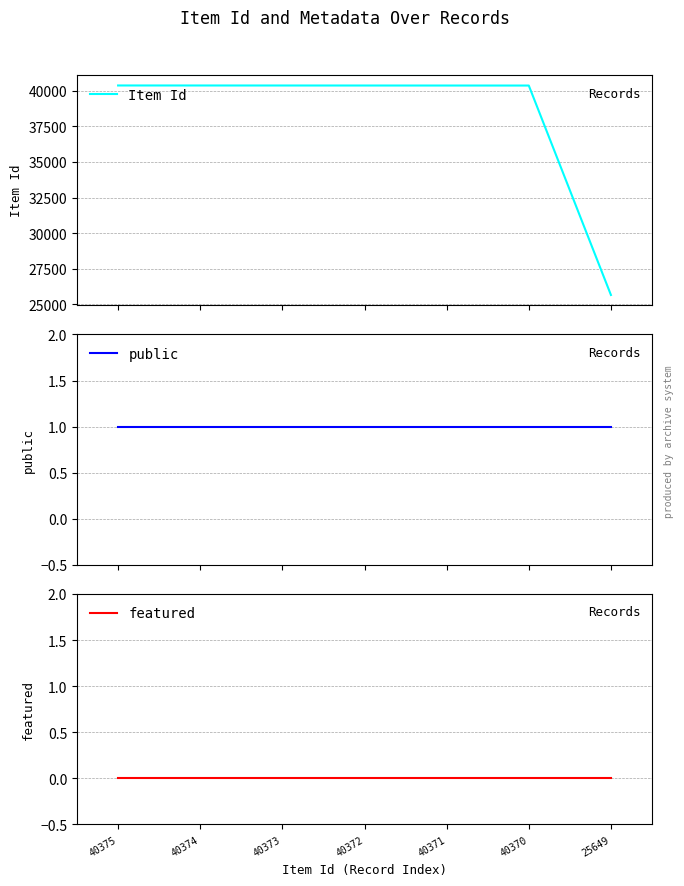

Which series has the widest spread of values?

Item Id